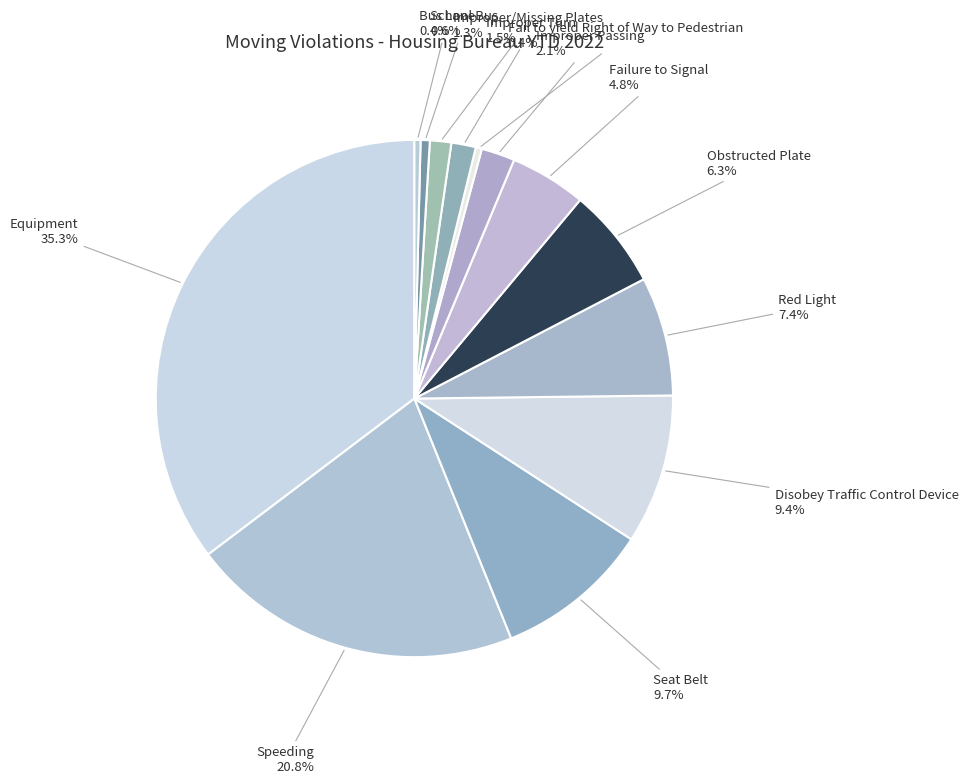

To the nearest percent, what is the difference between the largest and smallest slice percentages?

35%